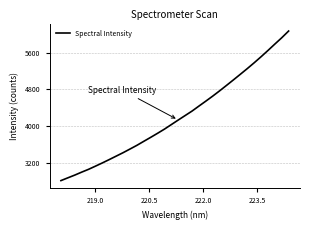

What is the maximum value shown in the chart?

6073.3